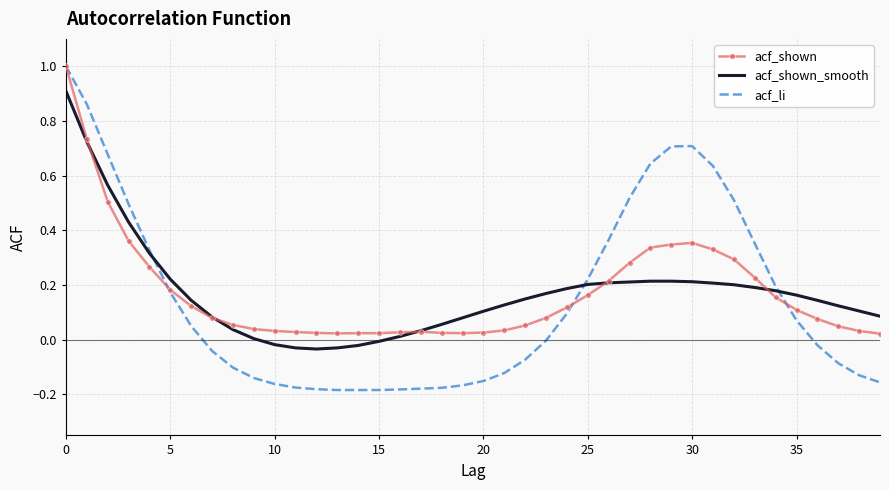

What is the maximum value for acf_li?

1.0